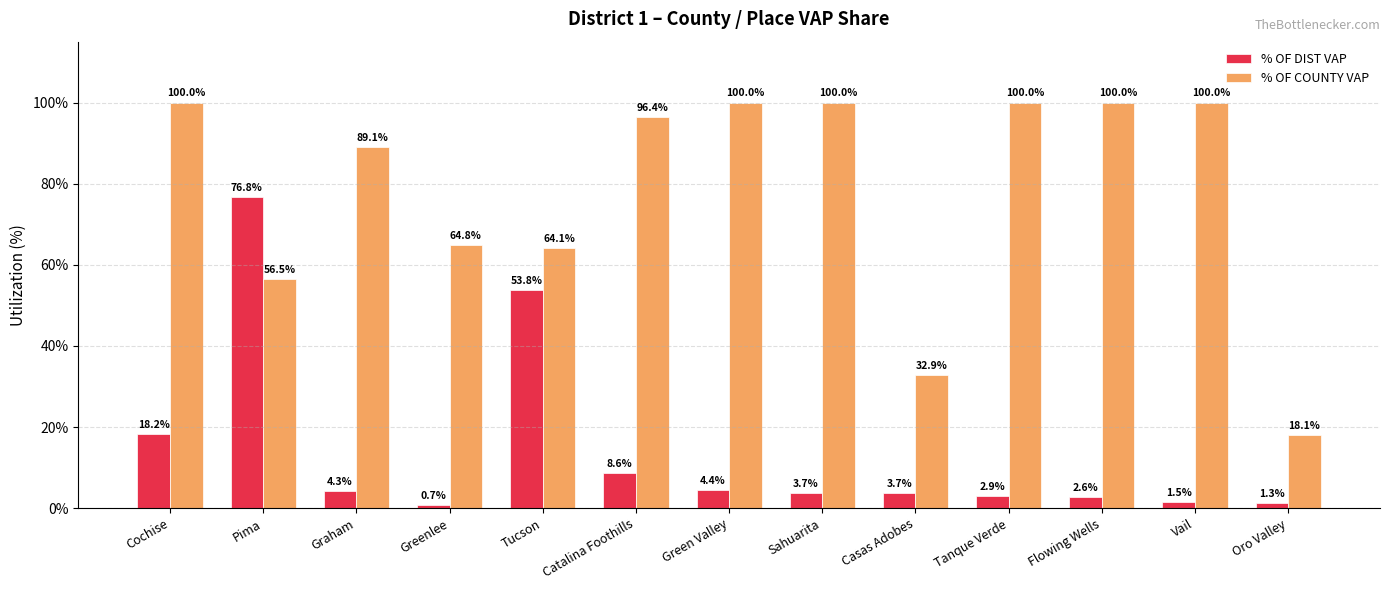

Reading left to right, transcribe all the data shown in this chart.

% OF DIST VAP: 0.2	0.8	0.0	0.0	0.5	0.1	0.0	0.0	0.0	0.0	0.0	0.0	0.0
% OF COUNTY VAP: 1.0	0.6	0.9	0.6	0.6	1.0	1.0	1.0	0.3	1.0	1.0	1.0	0.2